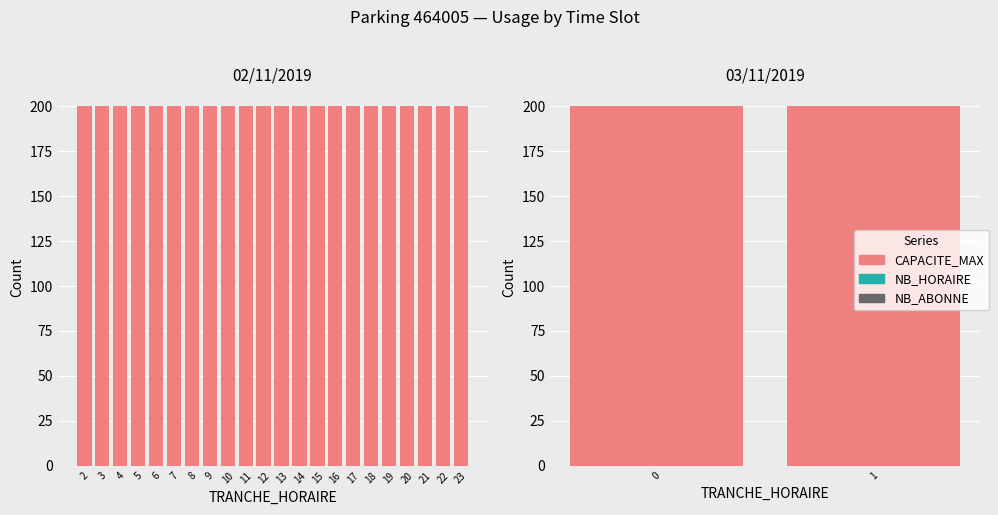

The NB_HORAIRE series shows 0 at 1. True or false?

True